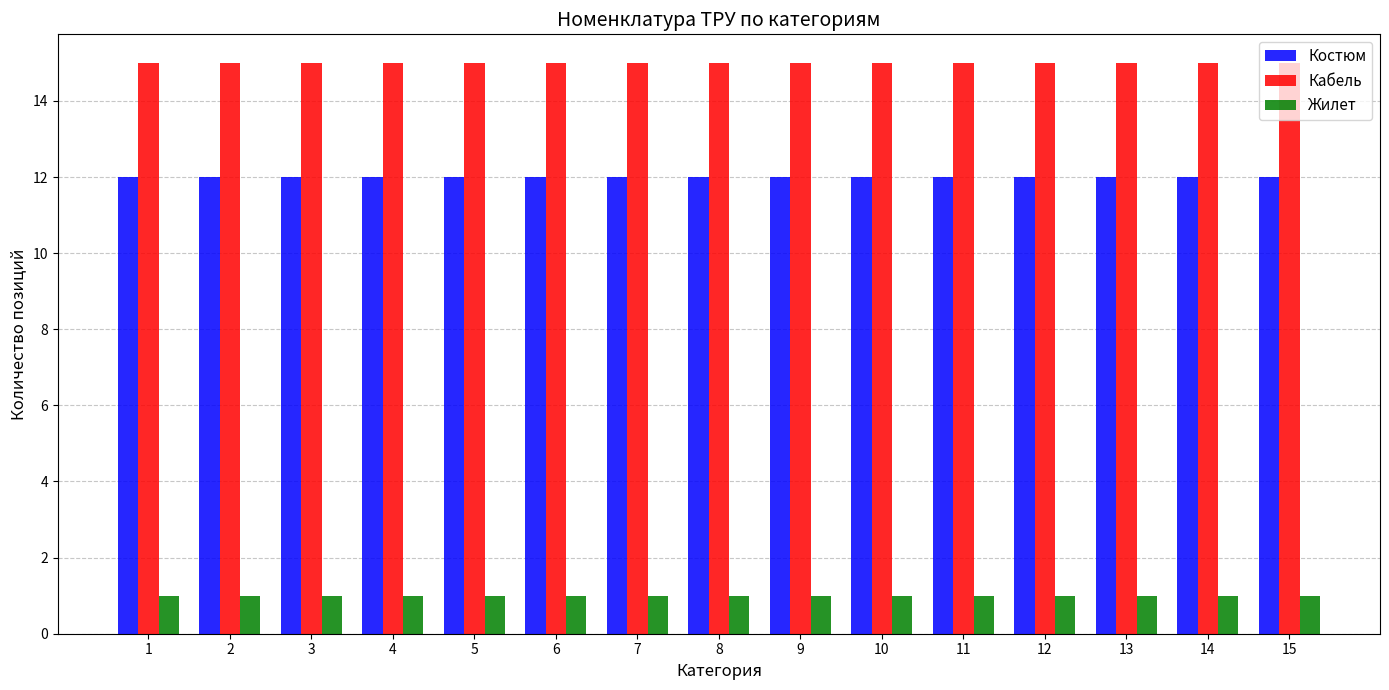

What is the approximate value of Кабель at 4?

15